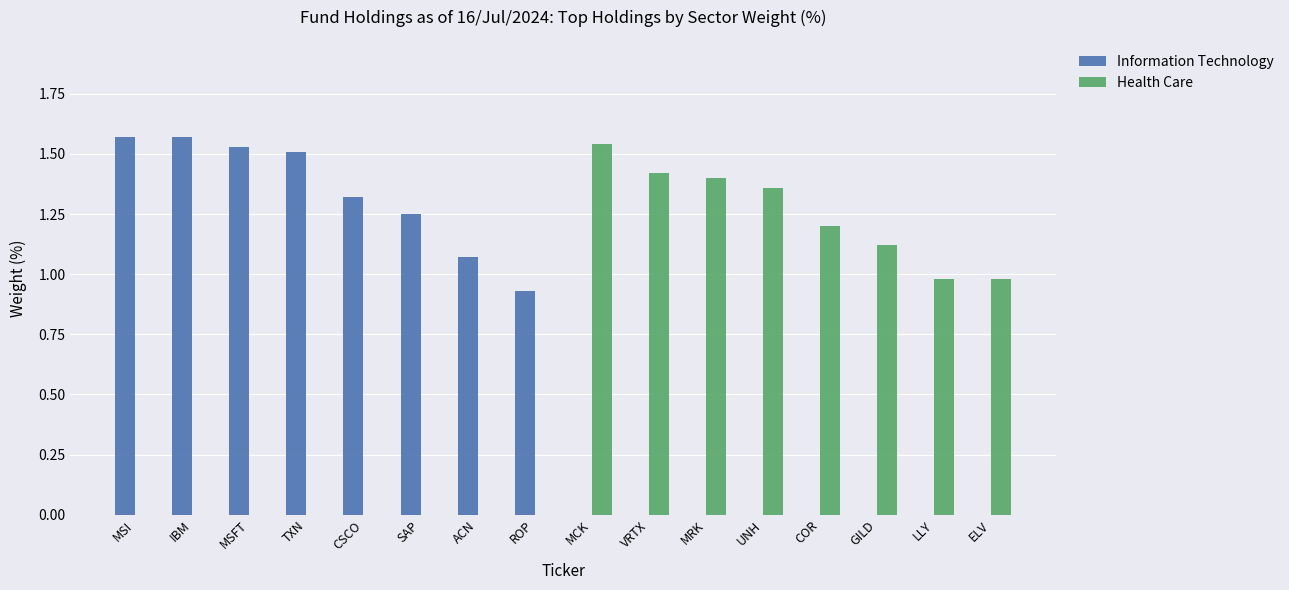

Which series changed the most between MSI and UNH?

Information Technology